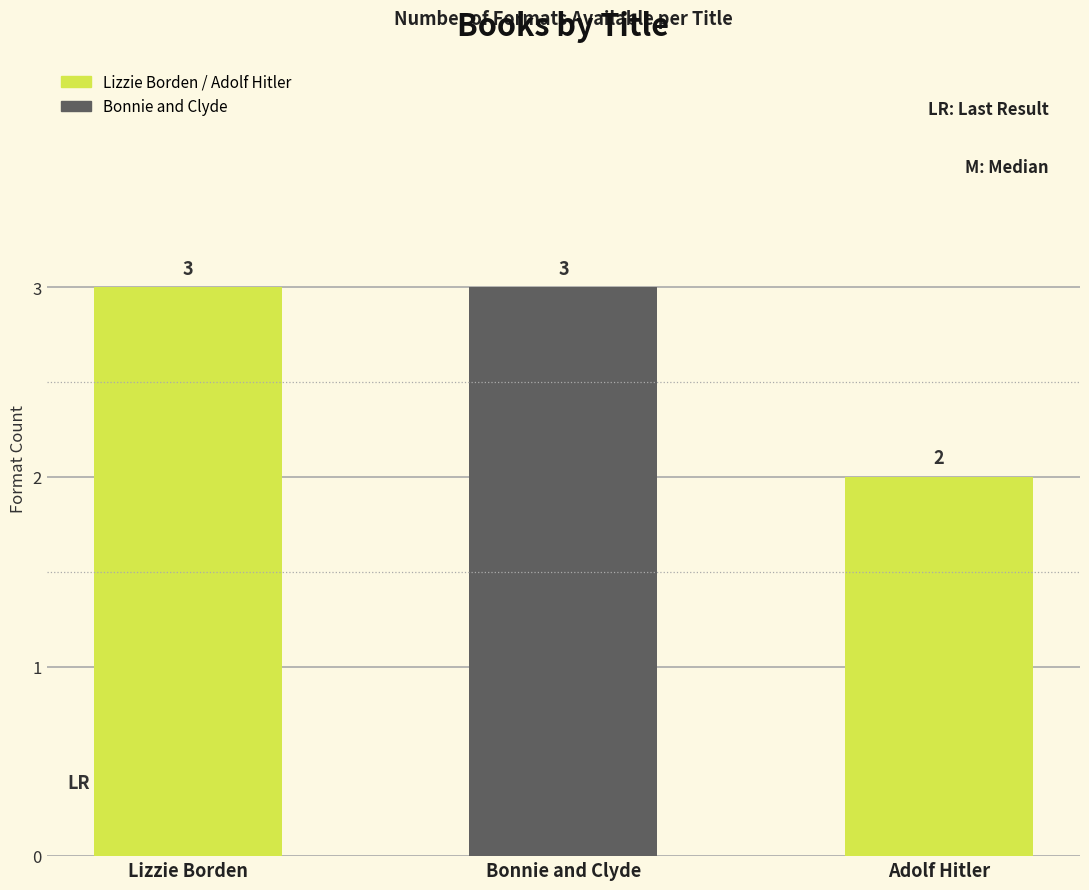

Are the bars horizontal?

No